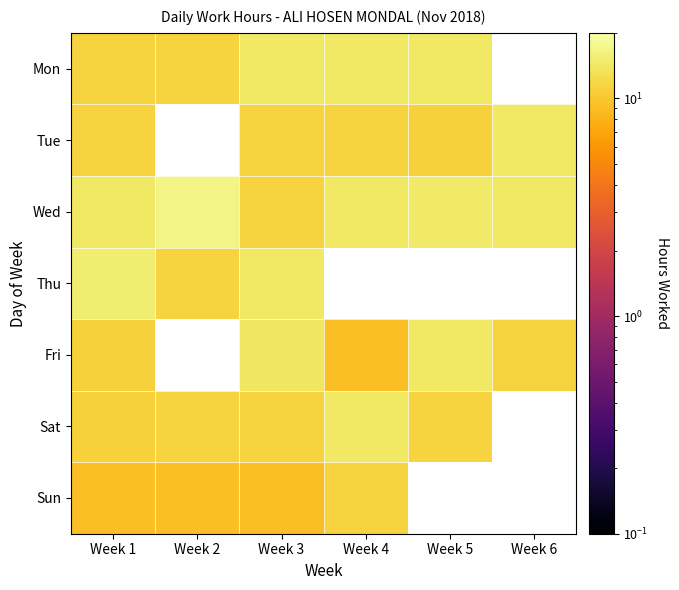

What is the difference between the maximum and minimum values in the Sun series?

2.1